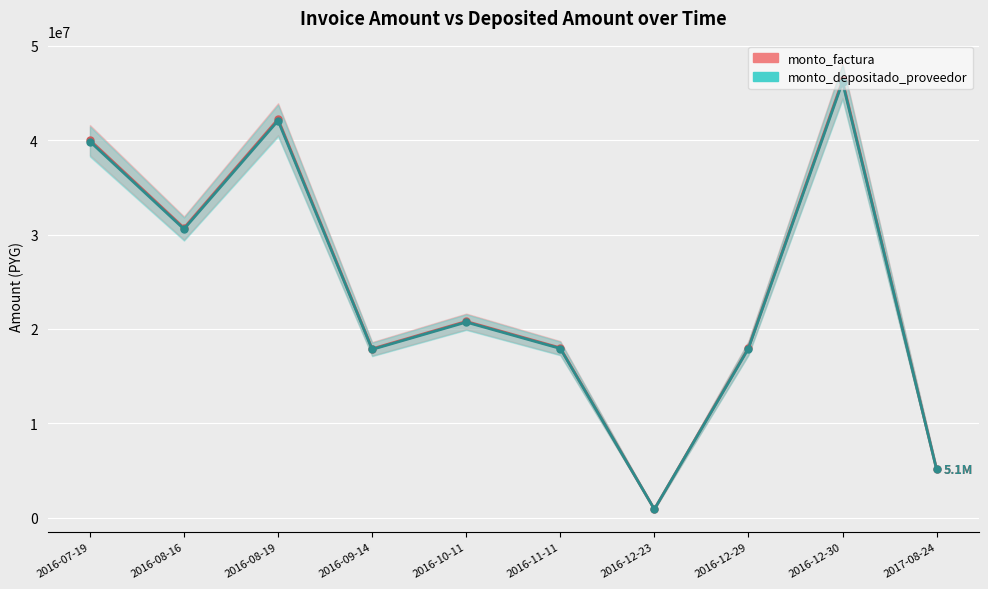

True or false: monto_depositado_proveedor and monto_factura intersect in this chart.

False